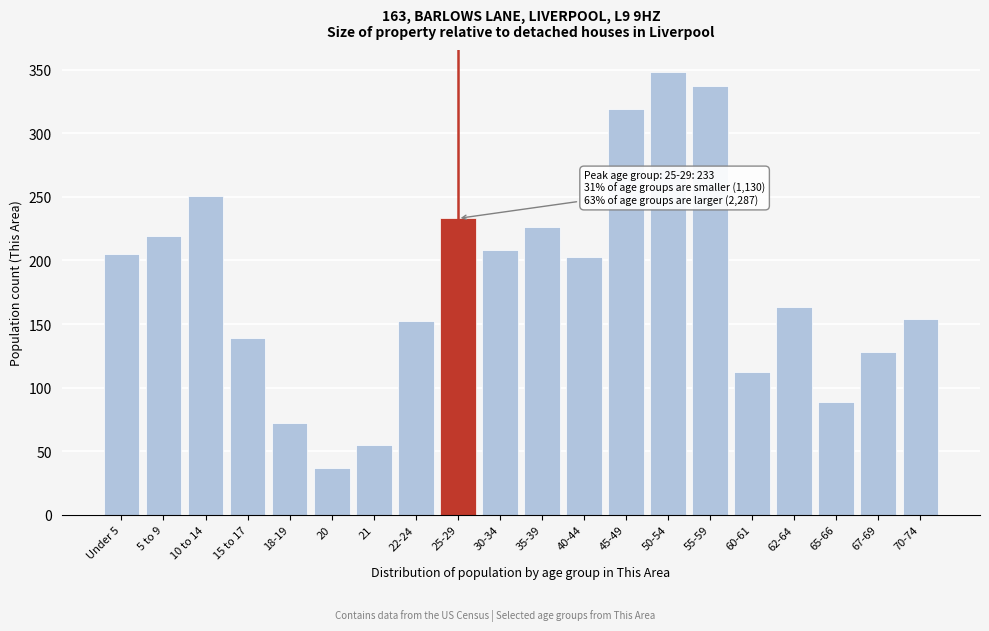

Reading left to right, transcribe all the data shown in this chart.

205	219	251	139	72	37	55	152	233	208	226	203	319	348	337	112	163	89	128	154